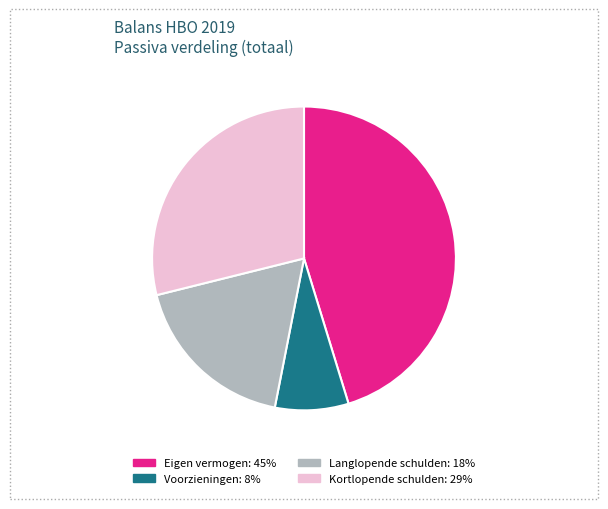

Is there a majority slice in this chart?

No